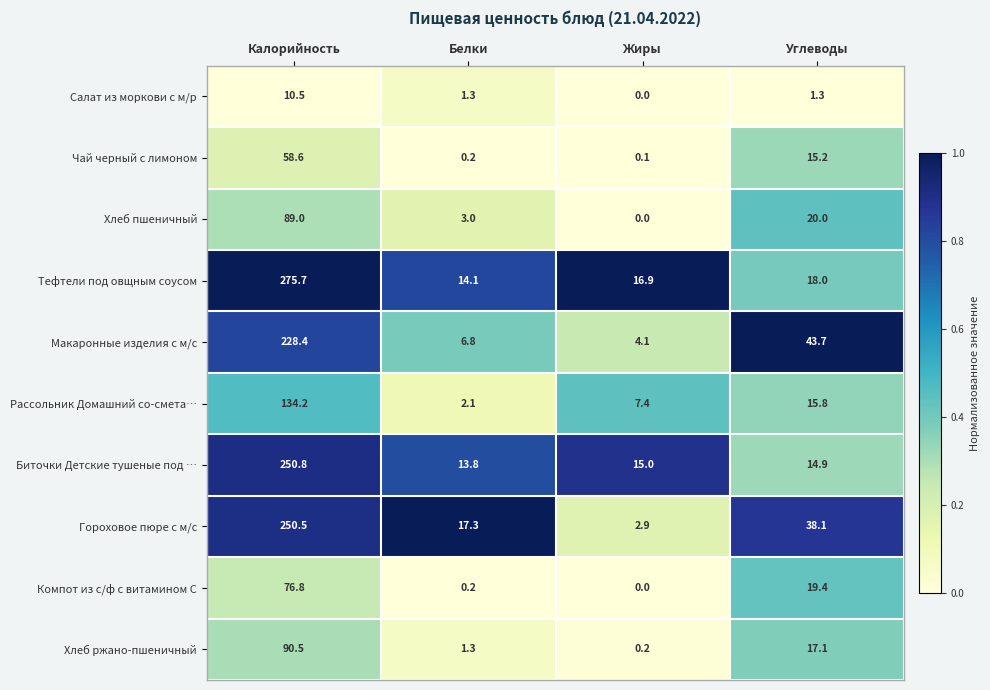

What value does the Хлеб ржано-пшеничный series have at Калорийность?

90.5